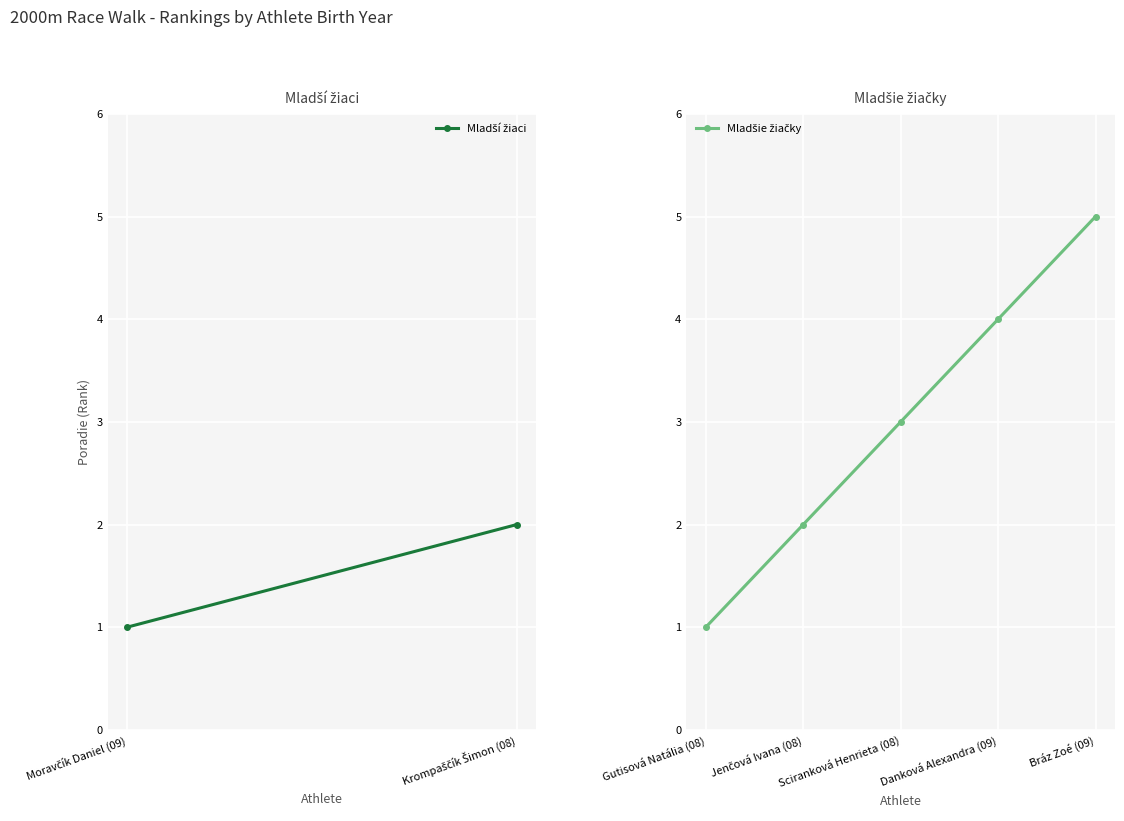

Is this an area chart (filled region under the line)?

No